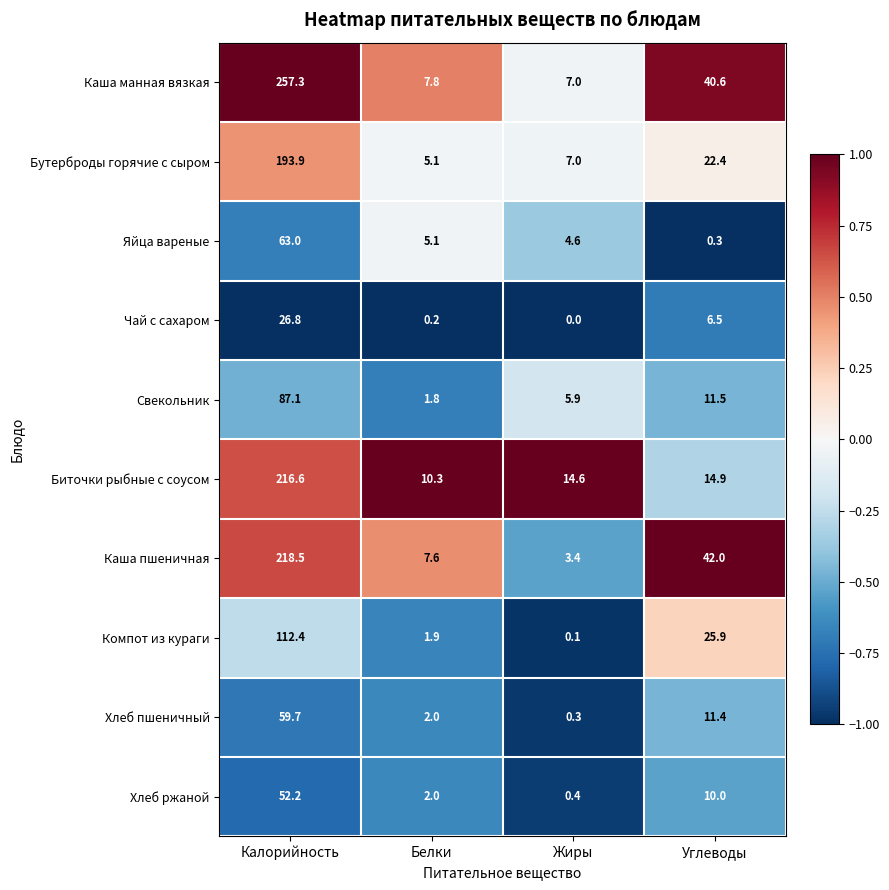

What is the average value of the Биточки рыбные с соусом series?

64.1